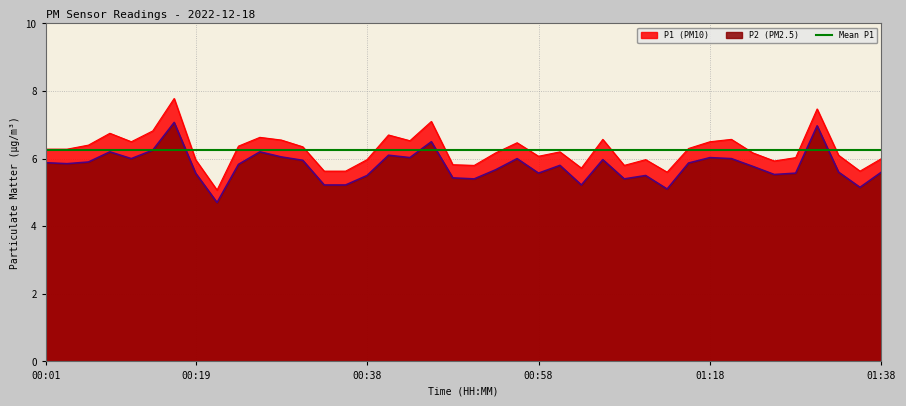

What is the difference between the maximum and minimum values in the P1 series?

2.7